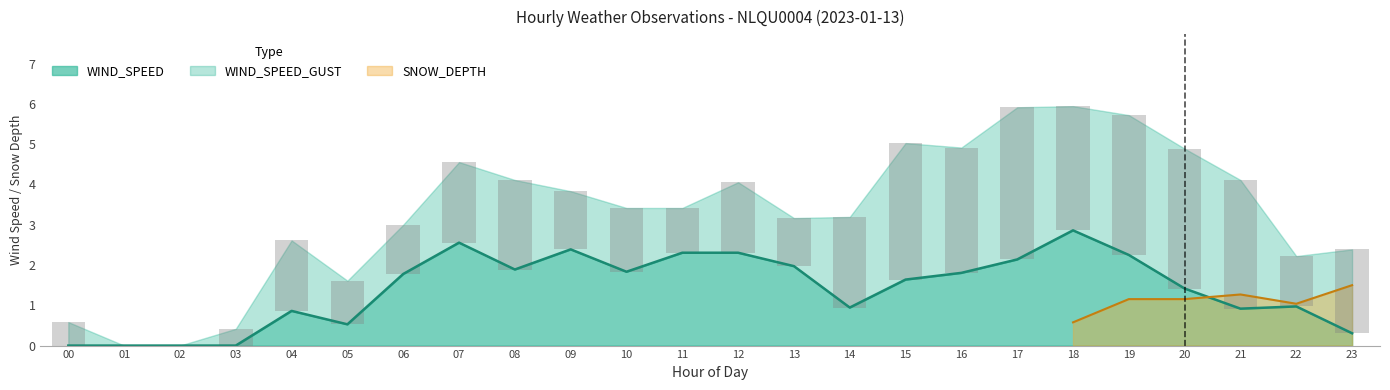

Which series has the largest total across all categories?

WIND_SPEED_GUST